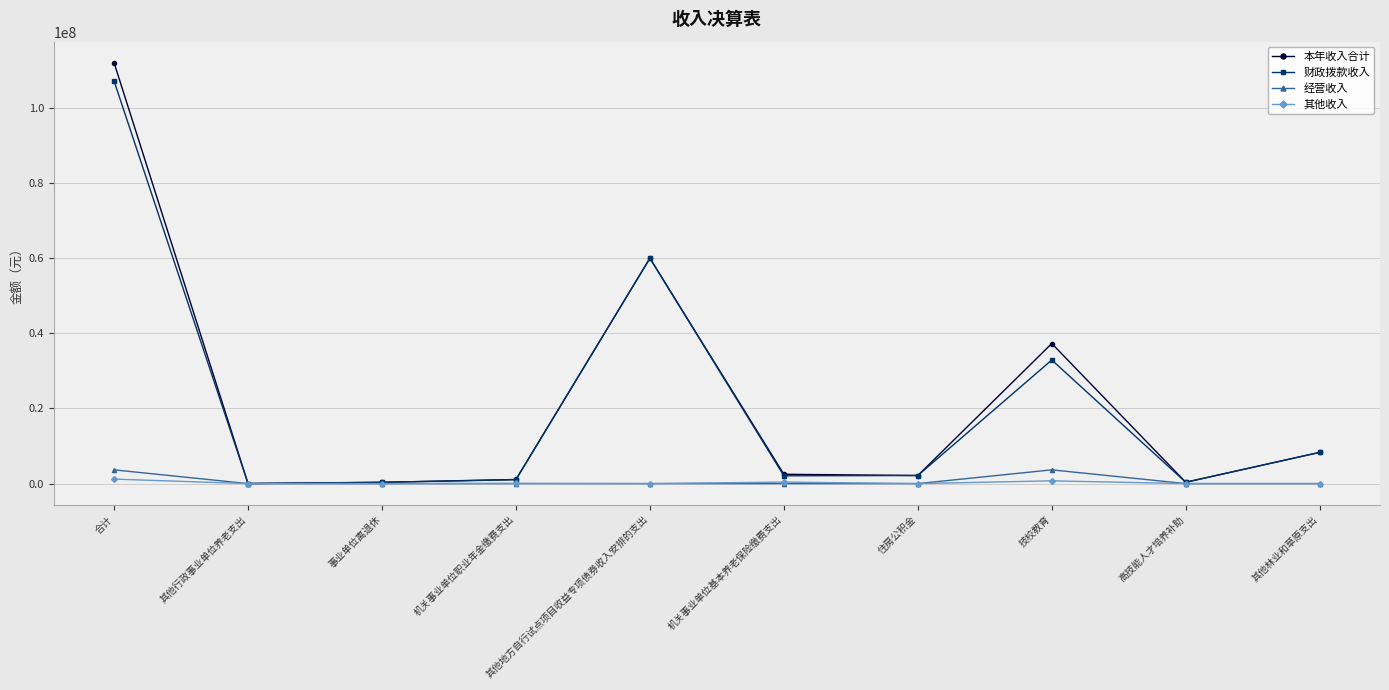

What are all the series names shown in the legend?

本年收入合计, 财政拨款收入, 经营收入, 其他收入